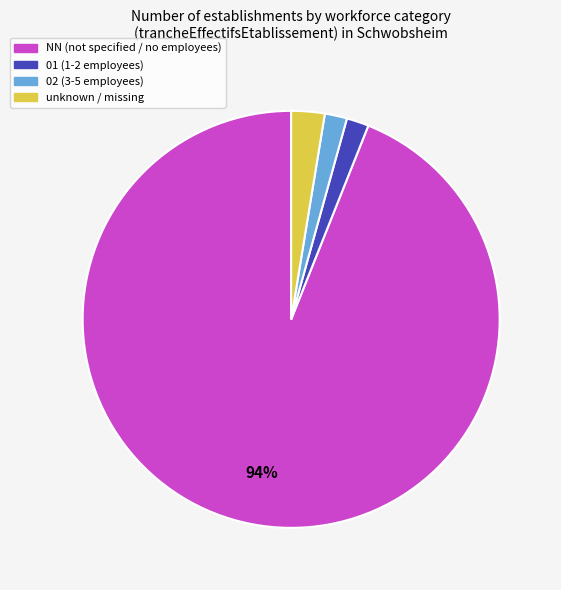

Which has a higher value, NN (not specified / no employees) or 02 (3-5 employees)?

NN (not specified / no employees)